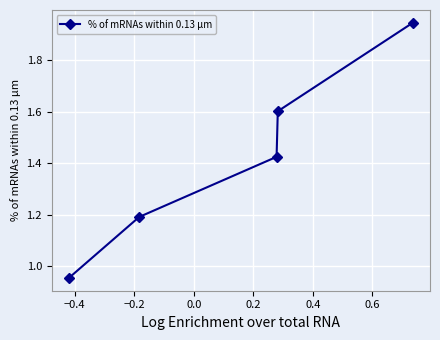

What is the difference between the second highest and second lowest values?

0.4